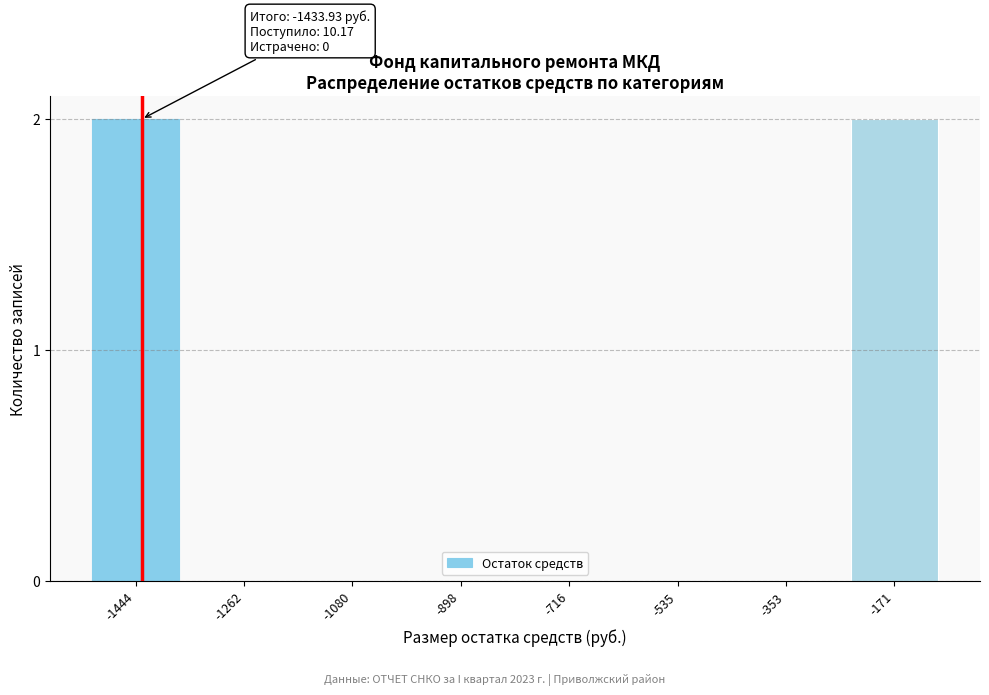

Reading right to left, what are all the values shown in this chart?

-171=2	-353=0	-535=0	-716=0	-898=0	-1080=0	-1262=0	-1444=2